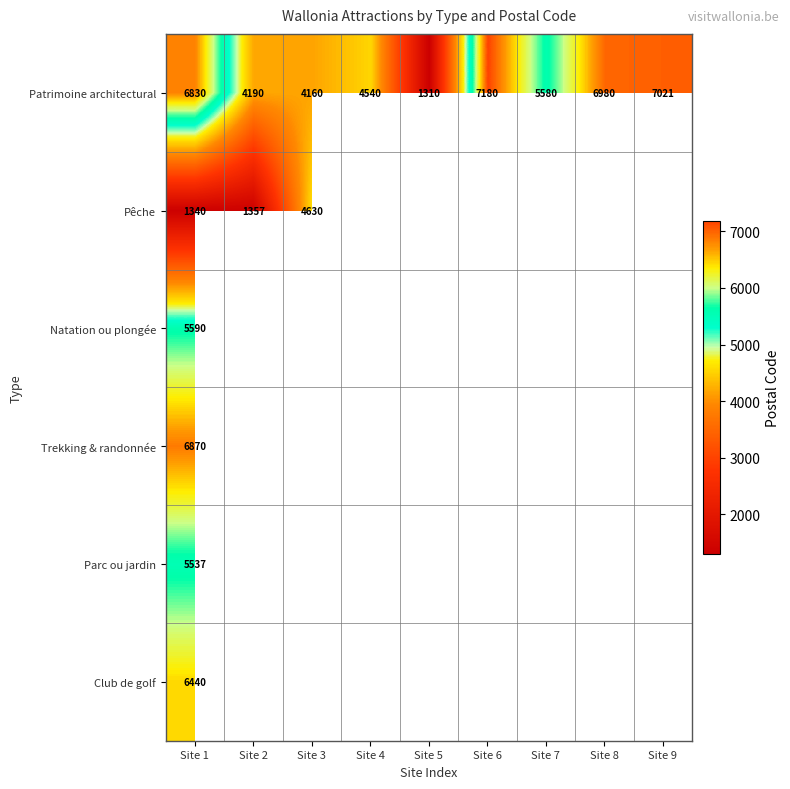

At which category is the sum across all series the highest?

Site 1